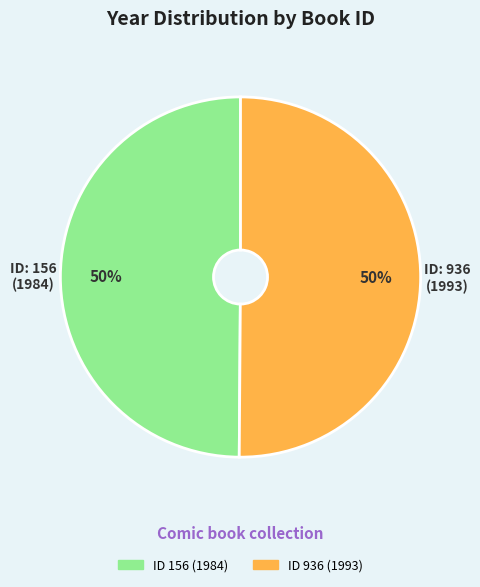

Count the number of slices in the pie.

2